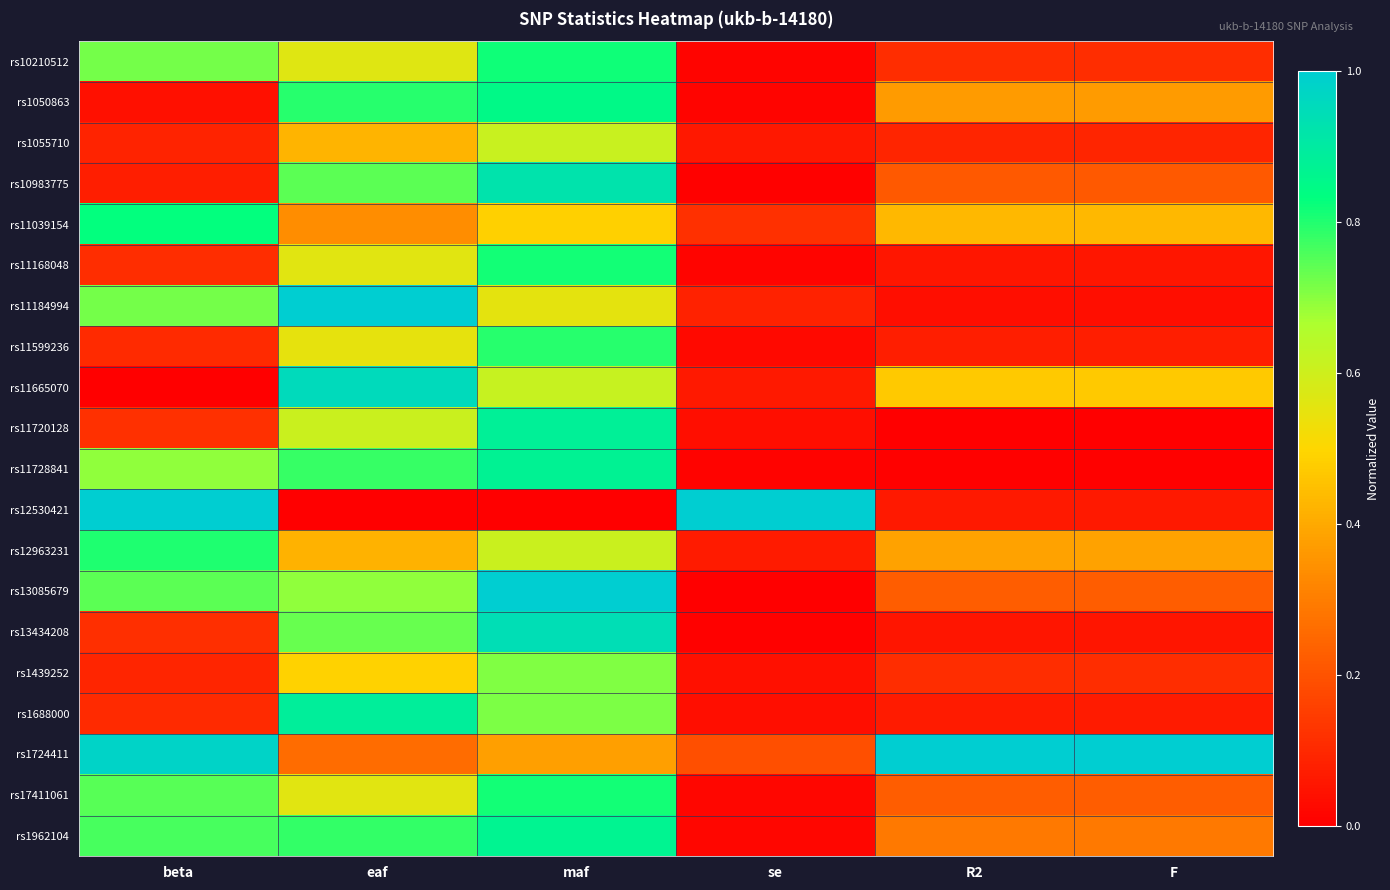

Reading left to right, what are all the values shown in this chart?

rs10210512: beta=0.7	eaf=0.6	maf=0.8	se=0.0	R2=0.1	F=0.1
rs1050863: beta=0.0	eaf=0.8	maf=0.8	se=0.0	R2=0.4	F=0.4
rs1055710: beta=0.1	eaf=0.4	maf=0.6	se=0.1	R2=0.1	F=0.1
rs10983775: beta=0.1	eaf=0.7	maf=0.9	se=0.0	R2=0.2	F=0.2
rs11039154: beta=0.8	eaf=0.3	maf=0.5	se=0.1	R2=0.4	F=0.4
rs11168048: beta=0.1	eaf=0.6	maf=0.8	se=0.0	R2=0.1	F=0.1
rs11184994: beta=0.7	eaf=1.0	maf=0.6	se=0.1	R2=0.0	F=0.0
rs11599236: beta=0.1	eaf=0.5	maf=0.8	se=0.0	R2=0.1	F=0.1
rs11665070: beta=0.0	eaf=1.0	maf=0.6	se=0.1	R2=0.5	F=0.5
rs11720128: beta=0.1	eaf=0.6	maf=0.9	se=0.0	R2=0.0	F=0.0
rs11728841: beta=0.7	eaf=0.8	maf=0.9	se=0.0	R2=0.0	F=0.0
rs12530421: beta=1.0	eaf=0.0	maf=0.0	se=1.0	R2=0.1	F=0.1
rs12963231: beta=0.8	eaf=0.4	maf=0.6	se=0.1	R2=0.4	F=0.4
rs13085679: beta=0.7	eaf=0.7	maf=1.0	se=0.0	R2=0.2	F=0.2
rs13434208: beta=0.1	eaf=0.7	maf=0.9	se=0.0	R2=0.1	F=0.1
rs1439252: beta=0.1	eaf=0.5	maf=0.7	se=0.0	R2=0.1	F=0.1
rs1688000: beta=0.1	eaf=0.9	maf=0.7	se=0.0	R2=0.1	F=0.1
rs1724411: beta=1.0	eaf=0.3	maf=0.4	se=0.2	R2=1.0	F=1.0
rs17411061: beta=0.7	eaf=0.6	maf=0.8	se=0.0	R2=0.2	F=0.2
rs1962104: beta=0.8	eaf=0.8	maf=0.9	se=0.0	R2=0.3	F=0.3